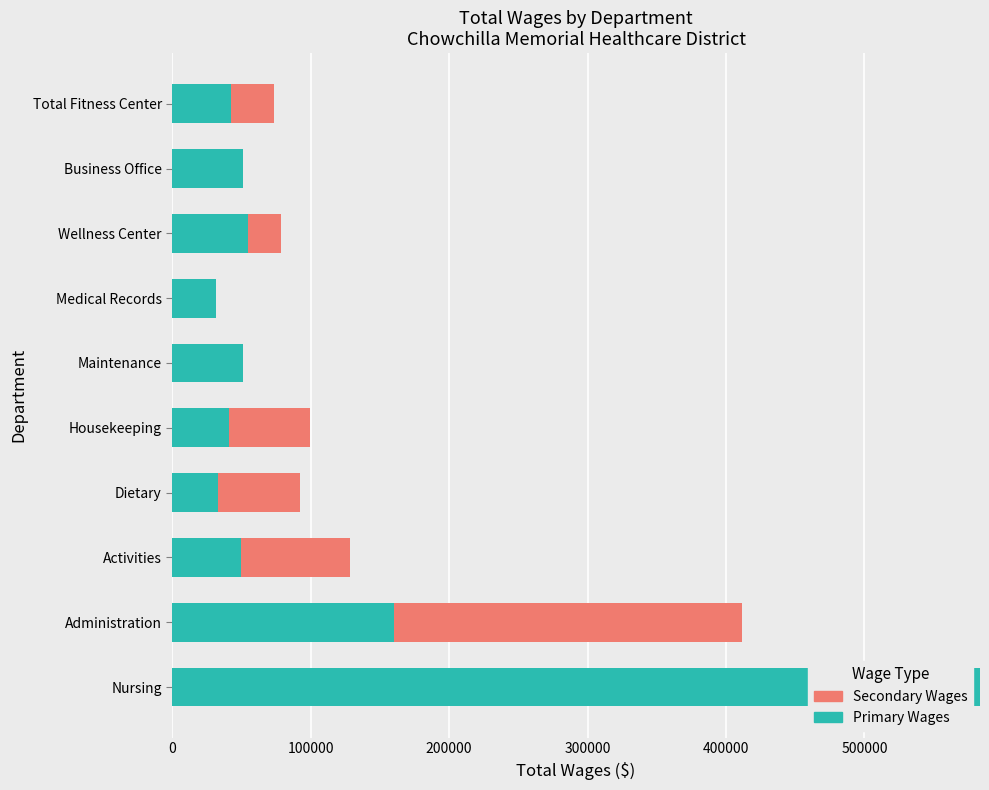

At which category is the sum across all series the highest?

Nursing